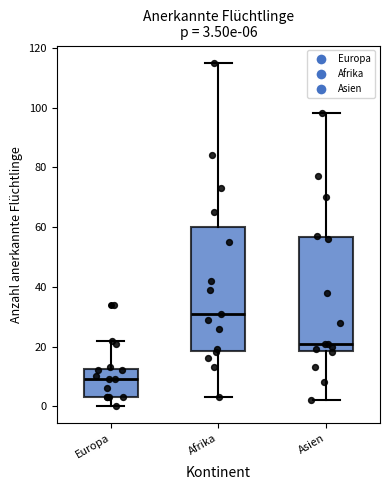

Which box is the tallest, from its lower edge to its upper edge?

Afrika